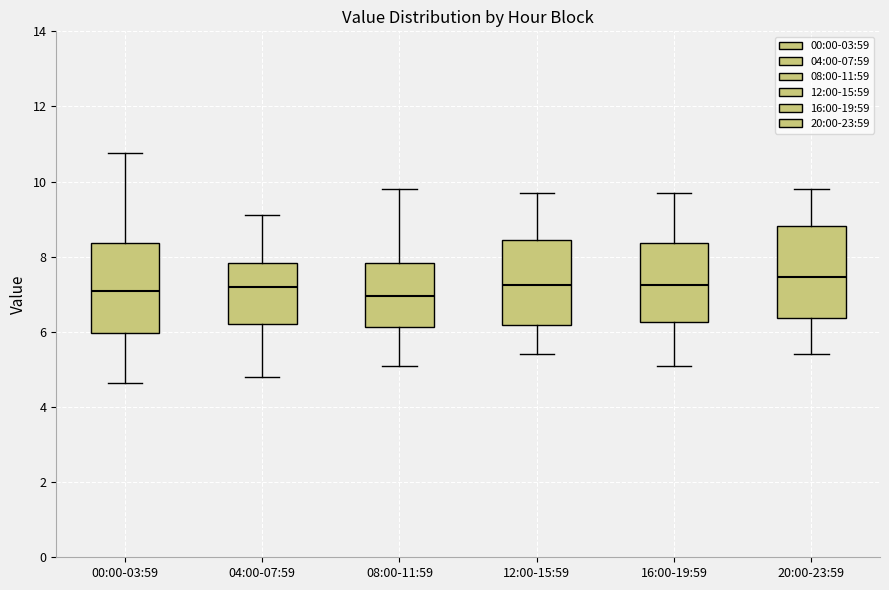

Reading left to right, transcribe this box plot: for each box, give where its median line is, the range the box spans, and where its two whiskers end, as read against the y-axis. The values are not printed on the chart, so give them approximately, as read against the axis.

00:00-03:59: median 7.0, box 6.0 to 8.4, whiskers 4.6 to 10.8
04:00-07:59: median 7.2, box 6.2 to 7.8, whiskers 4.8 to 9.2
08:00-11:59: median 7.0, box 6.2 to 7.8, whiskers 5.2 to 9.8
12:00-15:59: median 7.2, box 6.2 to 8.4, whiskers 5.4 to 9.8
16:00-19:59: median 7.2, box 6.2 to 8.4, whiskers 5.2 to 9.8
20:00-23:59: median 7.4, box 6.4 to 8.8, whiskers 5.4 to 9.8